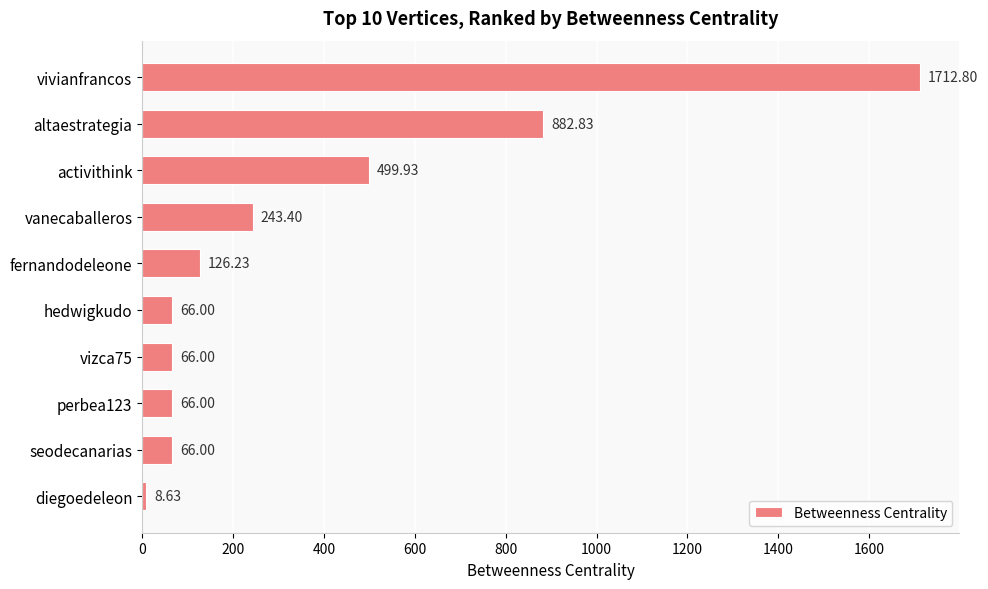

What is the difference between the maximum and minimum values?

1704.2